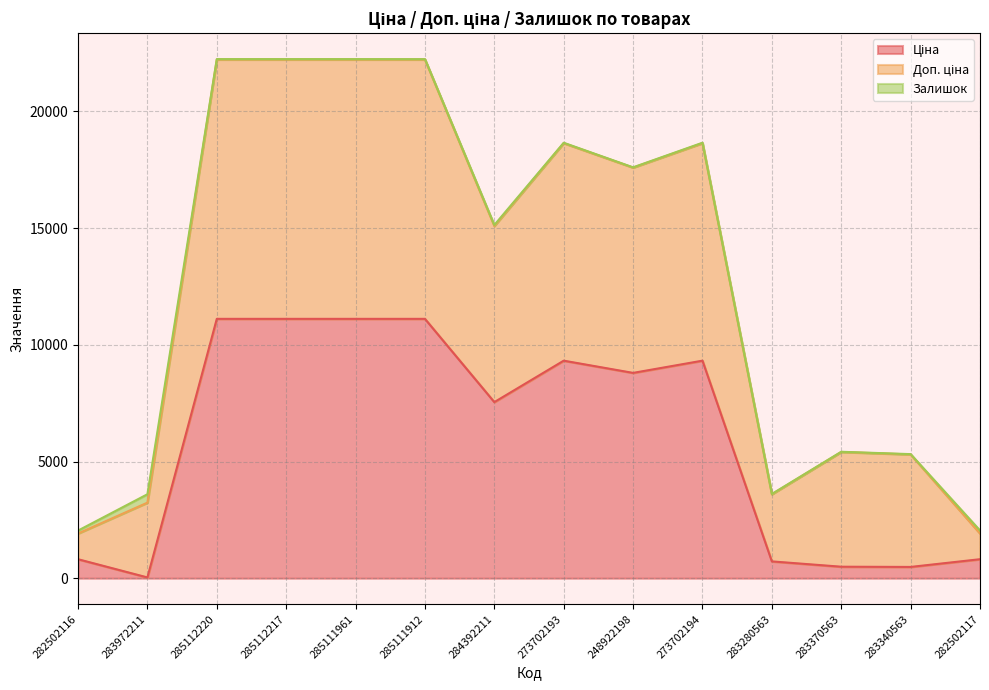

True or false: Ціна and Доп. ціна cross at least once.

False